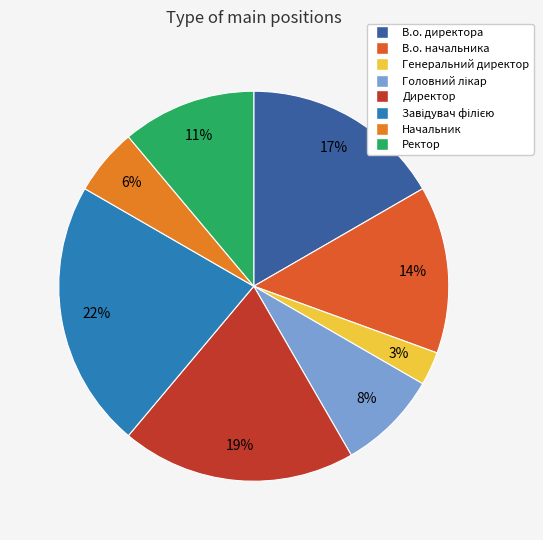

What portion of the pie excludes Головний лікар?

91.7%